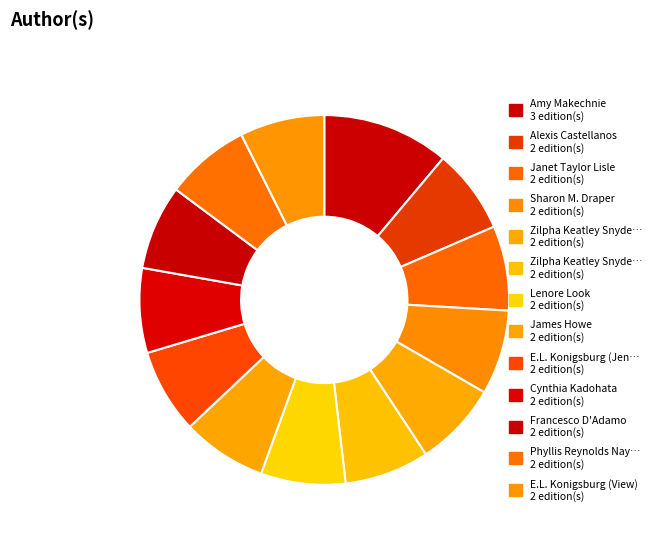

How many segments does this pie chart have?

13